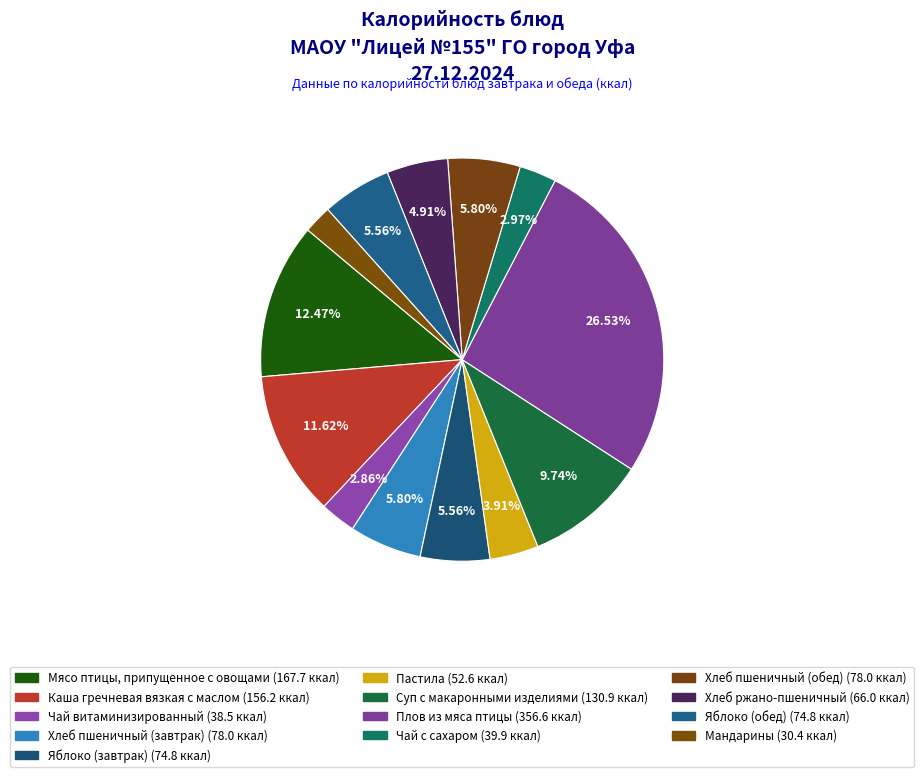

How many slices are in this pie chart?

13